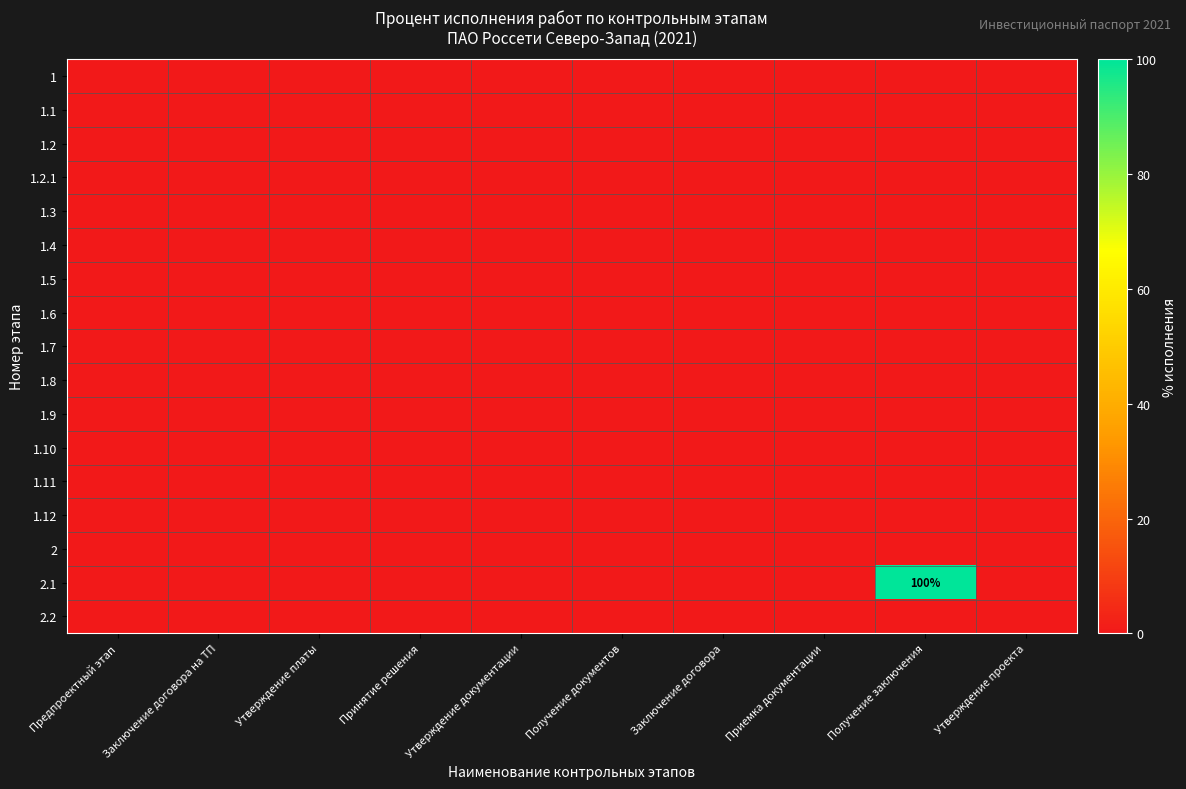

The 1.12 series shows 0 at Получение документов. True or false?

True